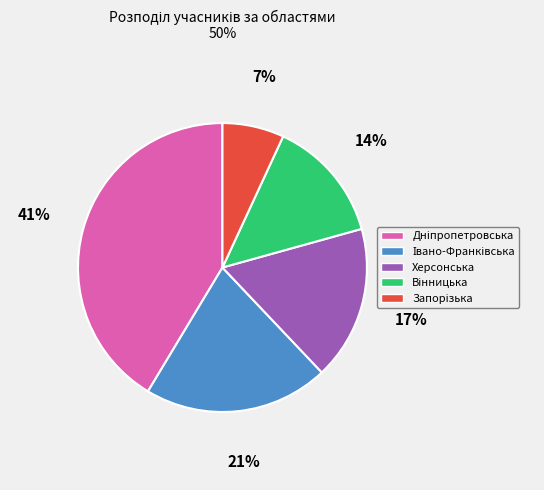

Does Херсонська represent more than half of the total?

No